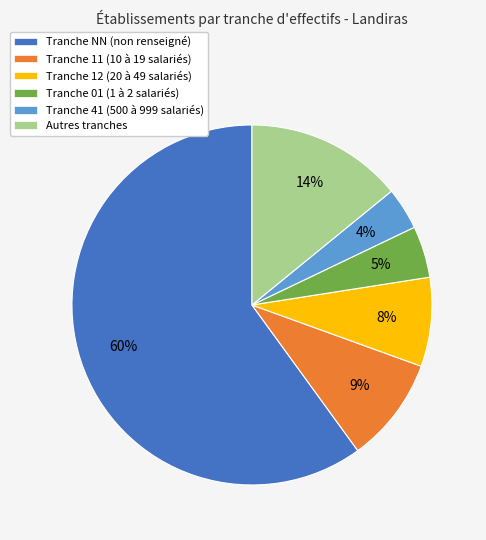

The Tranche 41 (500 à 999 salariés) slice represents 4% of the pie. True or false?

True